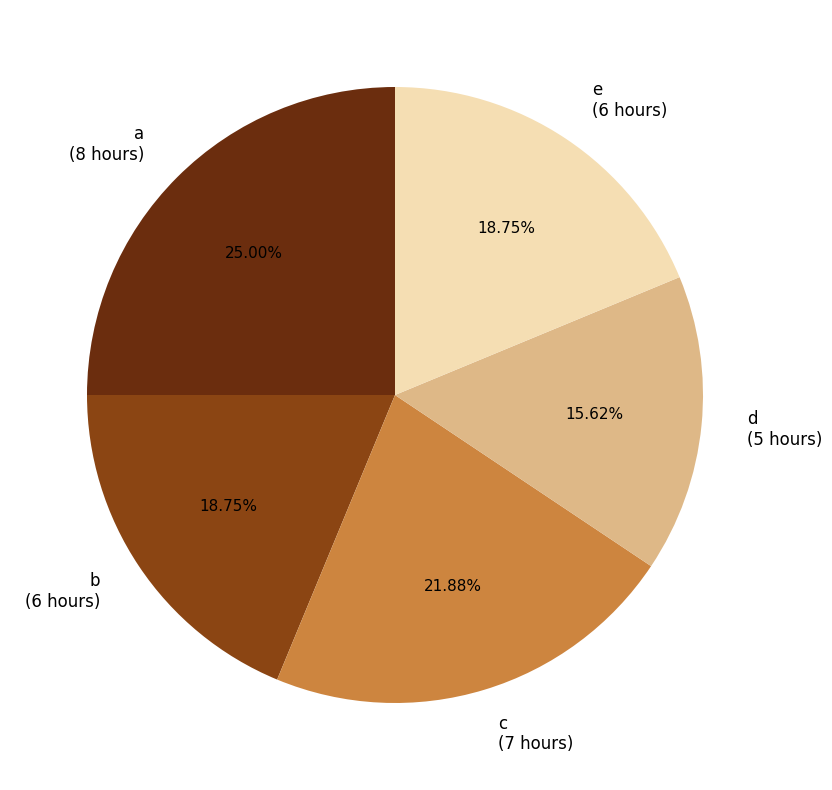

Which category has the biggest portion of the pie?

a